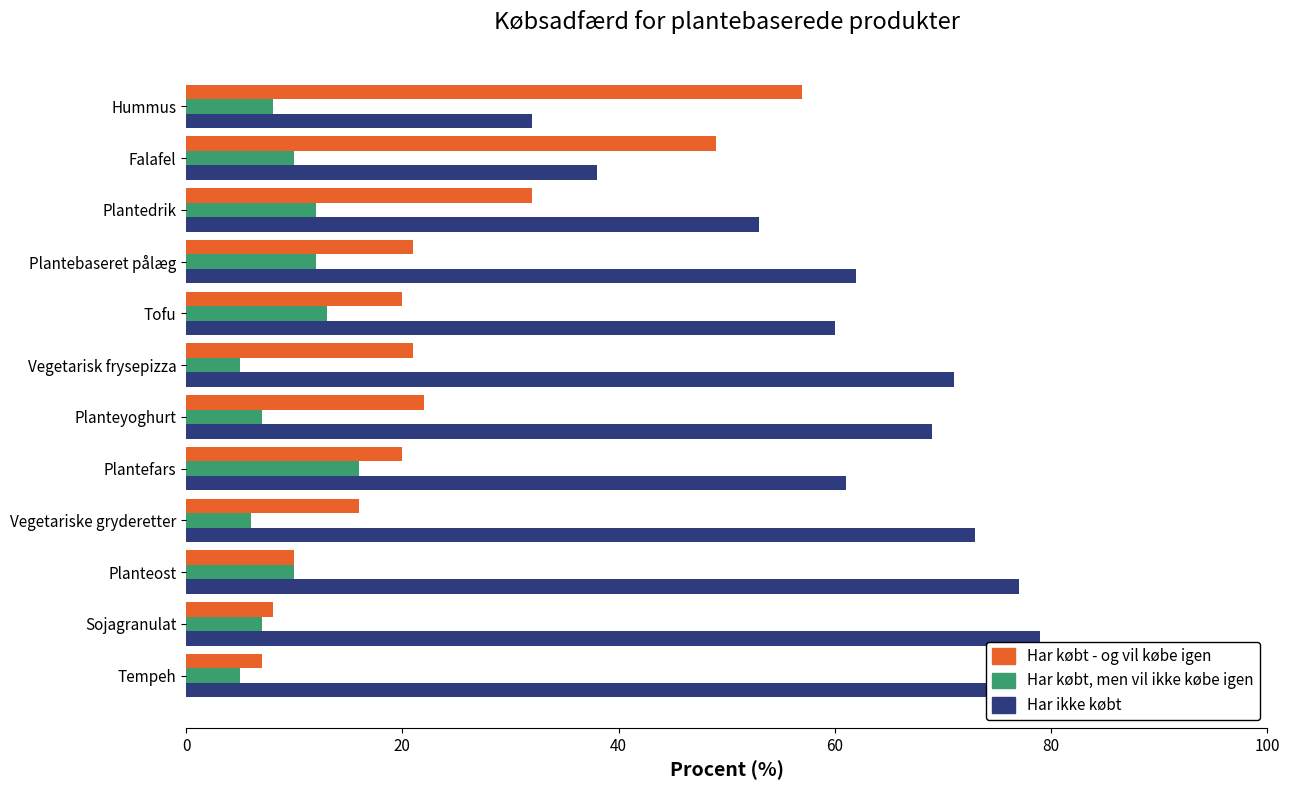

What is the spread (max minus min) of values at Sojagranulat?

72